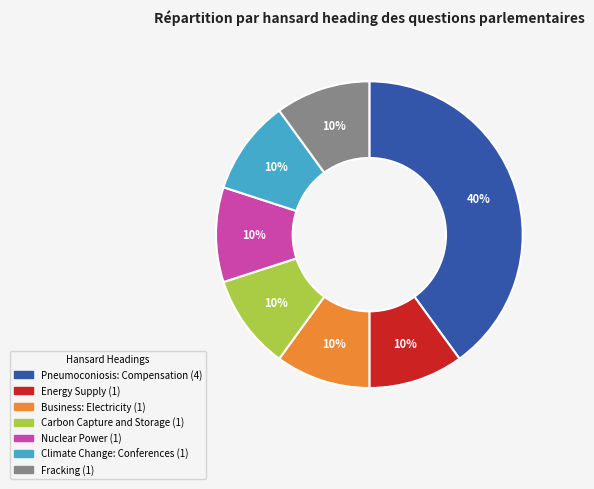

To the nearest percent, what is the average slice percentage?

14%